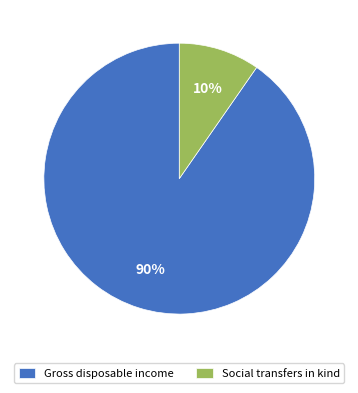

Does any single category account for the majority?

Yes